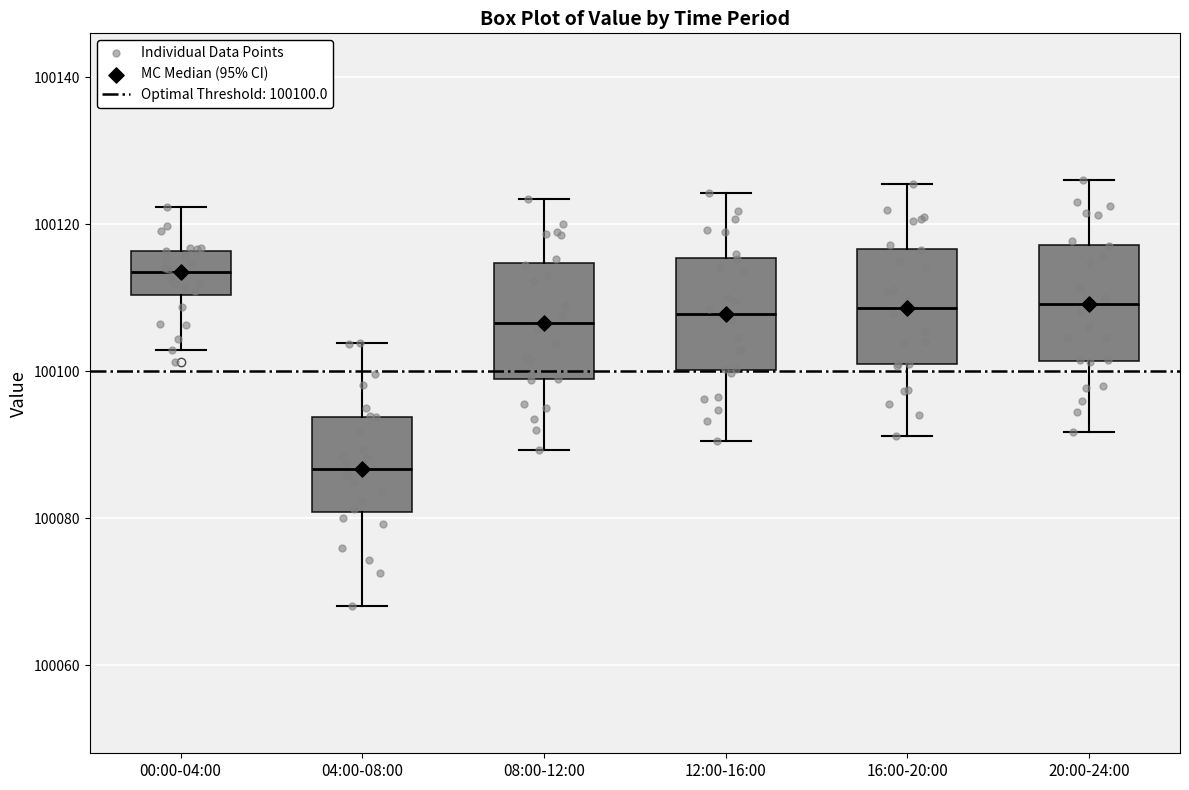

Where is the upper edge of the box for 04:00-08:00 on the y-axis? The values are not printed on the chart, so give them approximately, as read against the axis.

100094